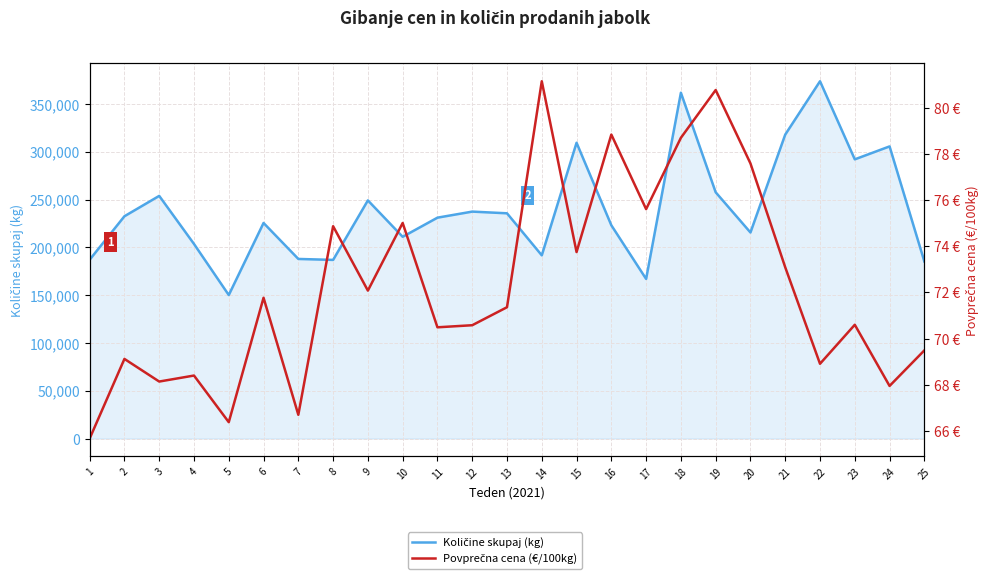

Where does the Povprečna cena (€/100kg) series first go above 71?

6